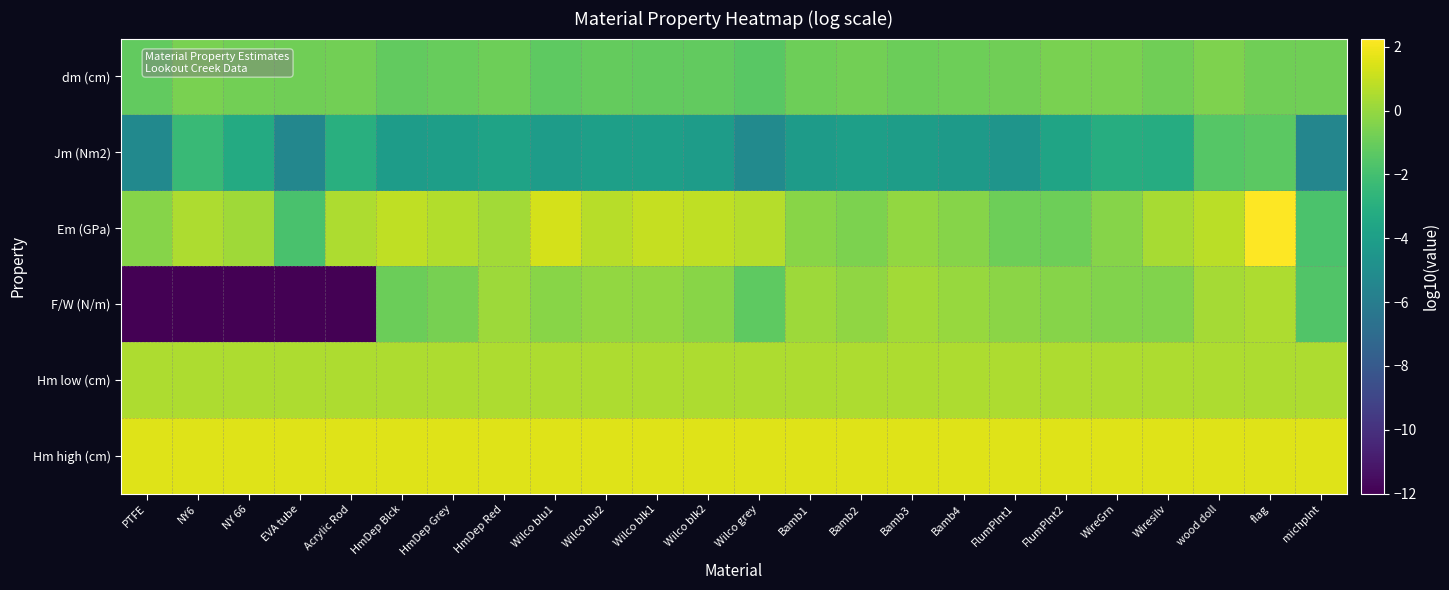

Which series has the largest total across all categories?

Hm high (cm)